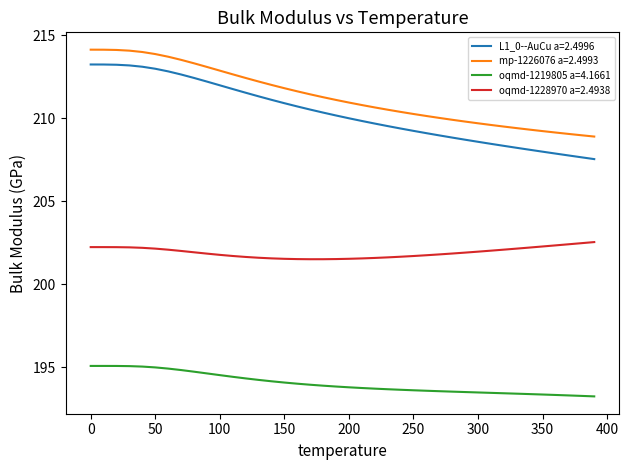

True or false: oqmd-1219805 a=4.1661 and mp-1226076 a=2.4993 cross at least once.

False